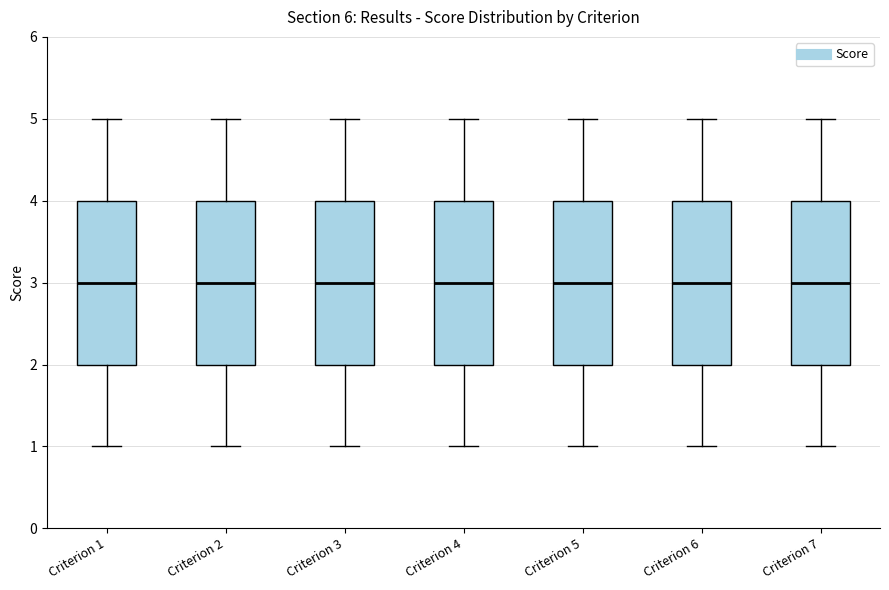

Where does the upper whisker of the box for Criterion 6 end on the y-axis? The values are not printed on the chart, so give them approximately, as read against the axis.

5